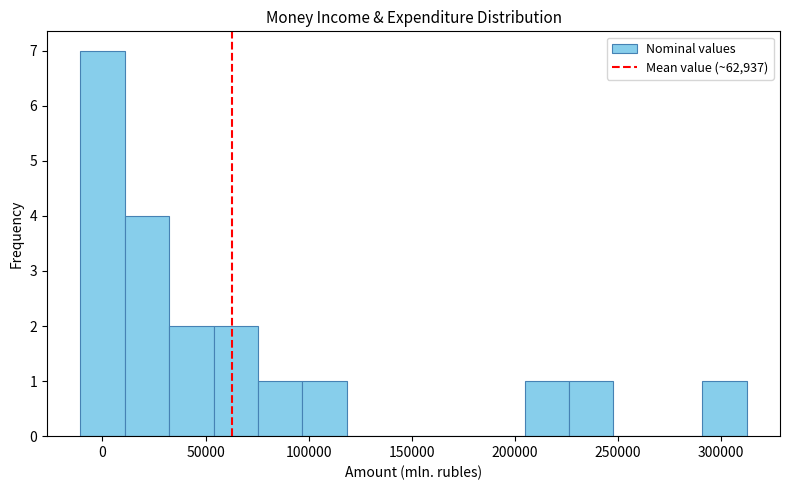

Reading left to right, list every bar in this chart as the range it spans on the x-axis followed by its height. Neither the bar edges nor the heights are printed on the chart, so give them approximately, as read against the axes.

-10000 to 10000: 7
10000 to 30000: 4
30000 to 55000: 2
55000 to 75000: 2
75000 to 95000: 1
95000 to 120000: 1
120000 to 140000: 0
140000 to 160000: 0
160000 to 185000: 0
185000 to 205000: 0
205000 to 225000: 1
225000 to 250000: 1
250000 to 270000: 0
270000 to 290000: 0
290000 to 315000: 1